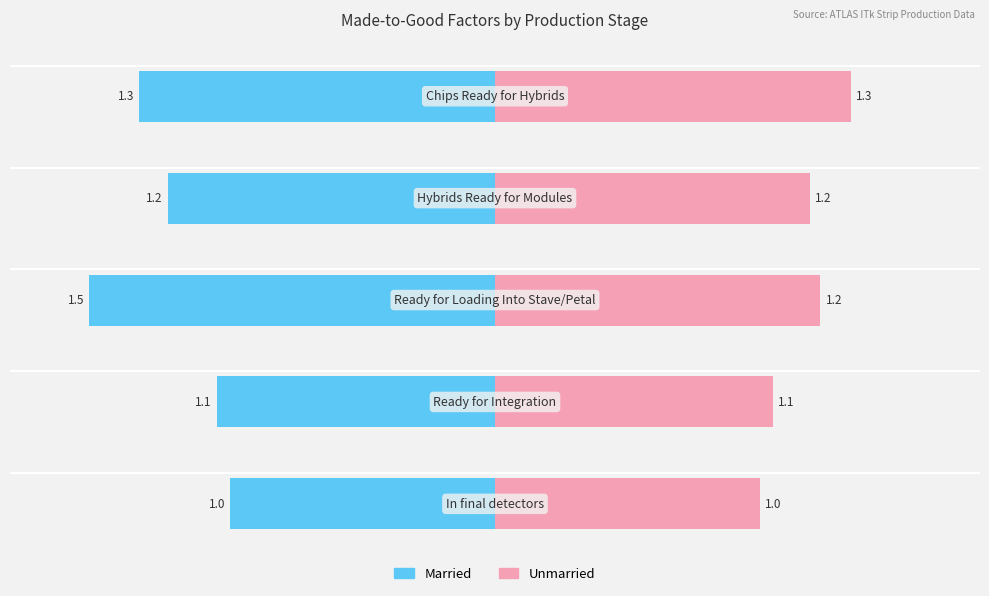

Which series changed the most between 0 and 2?

Married